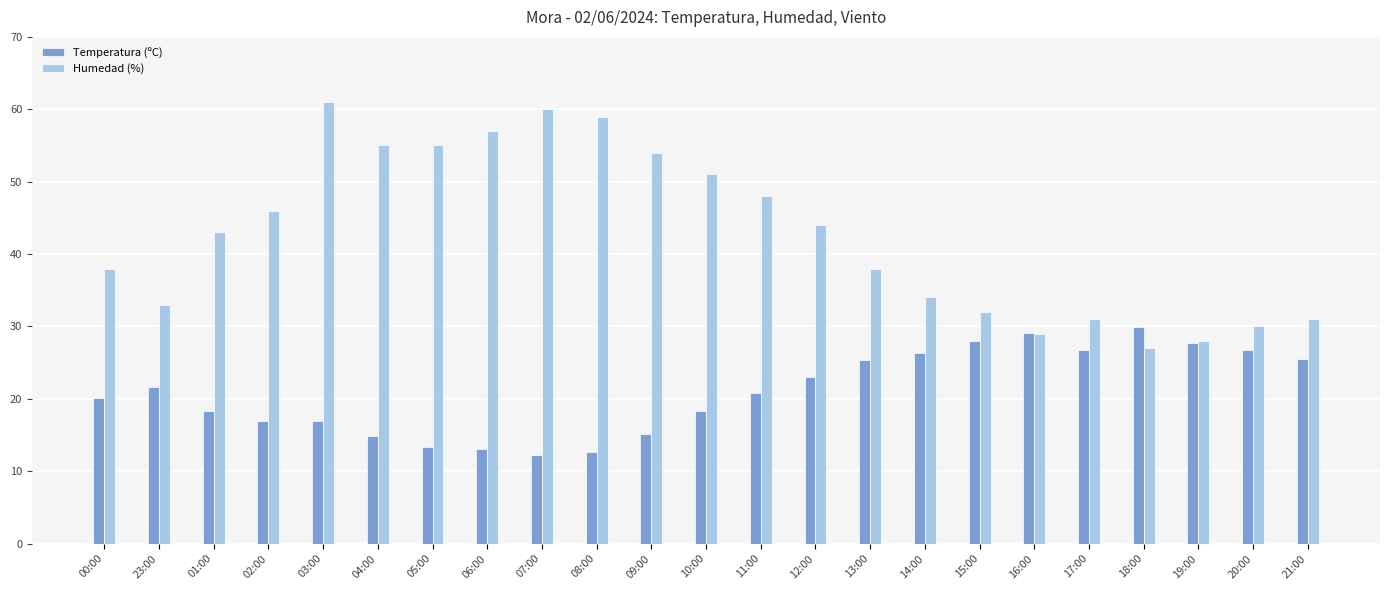

Which series has the largest total across all categories?

Humedad (%)